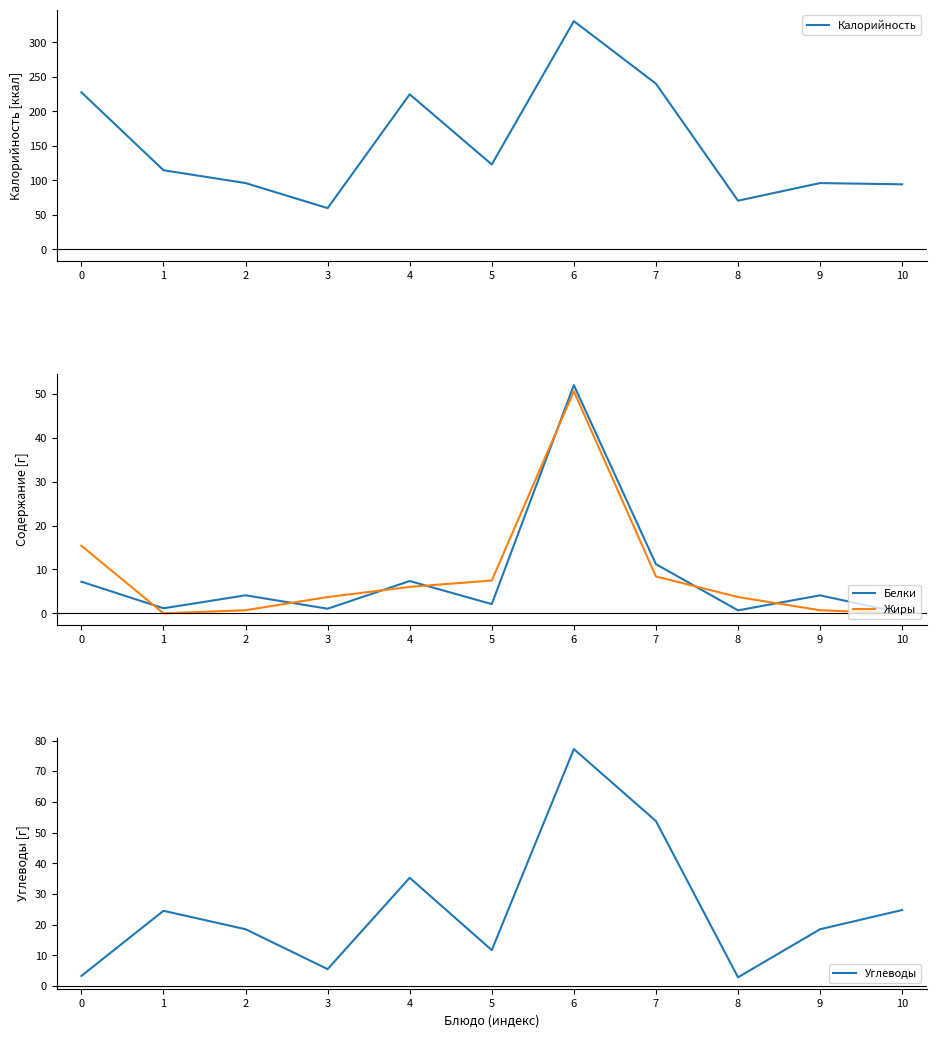

Between 3 and 10, which is larger?

10